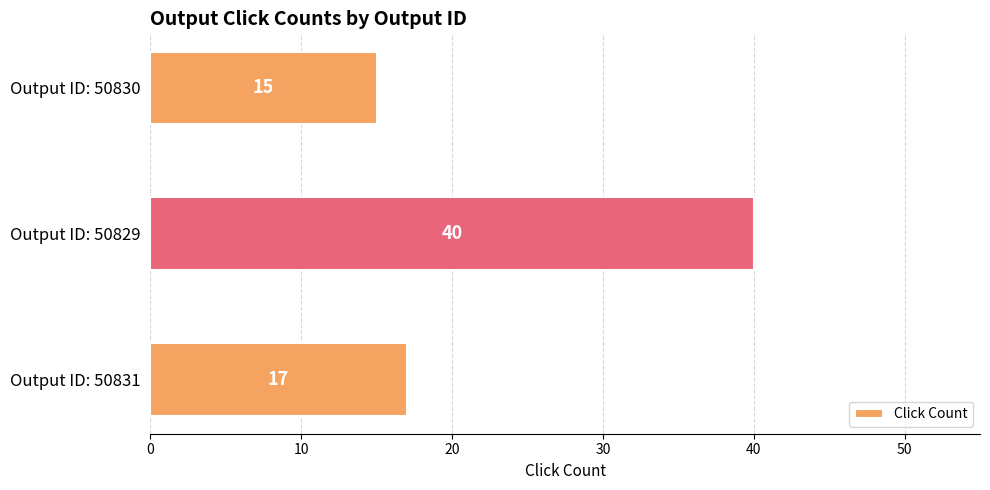

Count the number of categories in the chart.

3